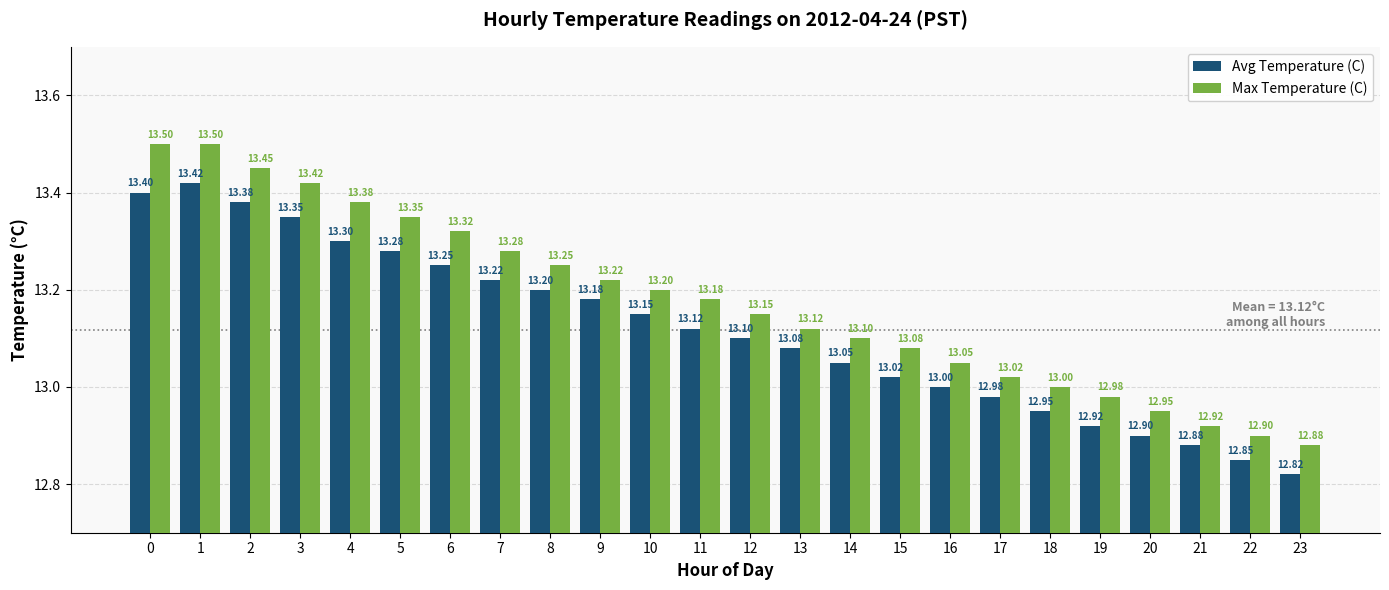

Are the bars grouped side by side (vs. stacked)?

Yes